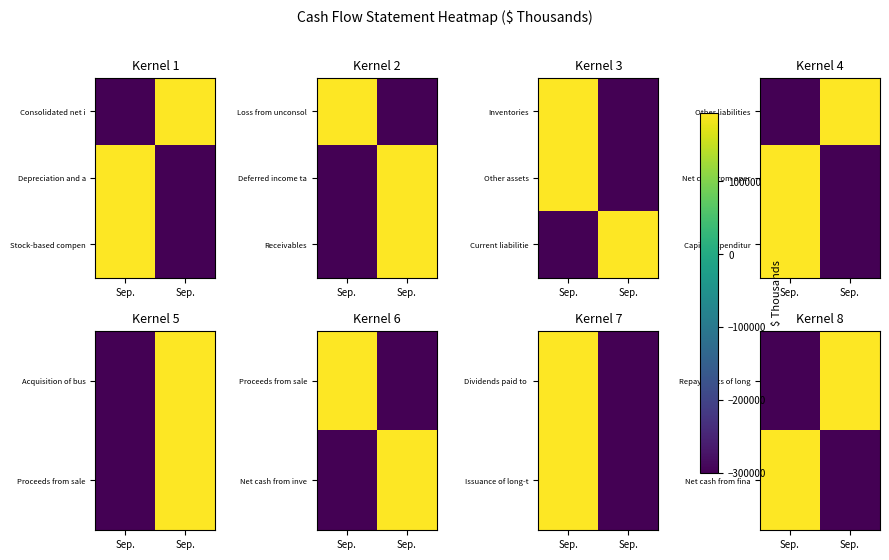

At how many categories does at least one series exceed 0?

2